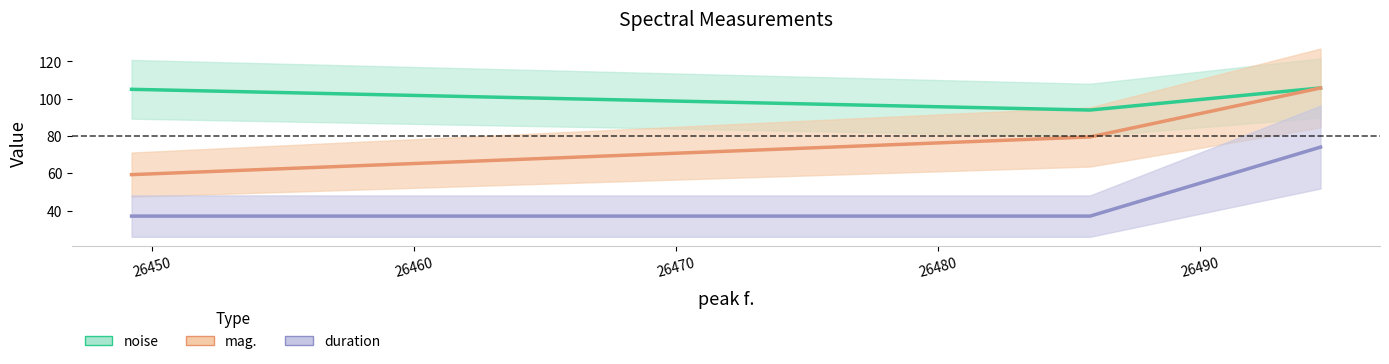

Which series changed the most between 26449.2 and 26485.8?

mag.